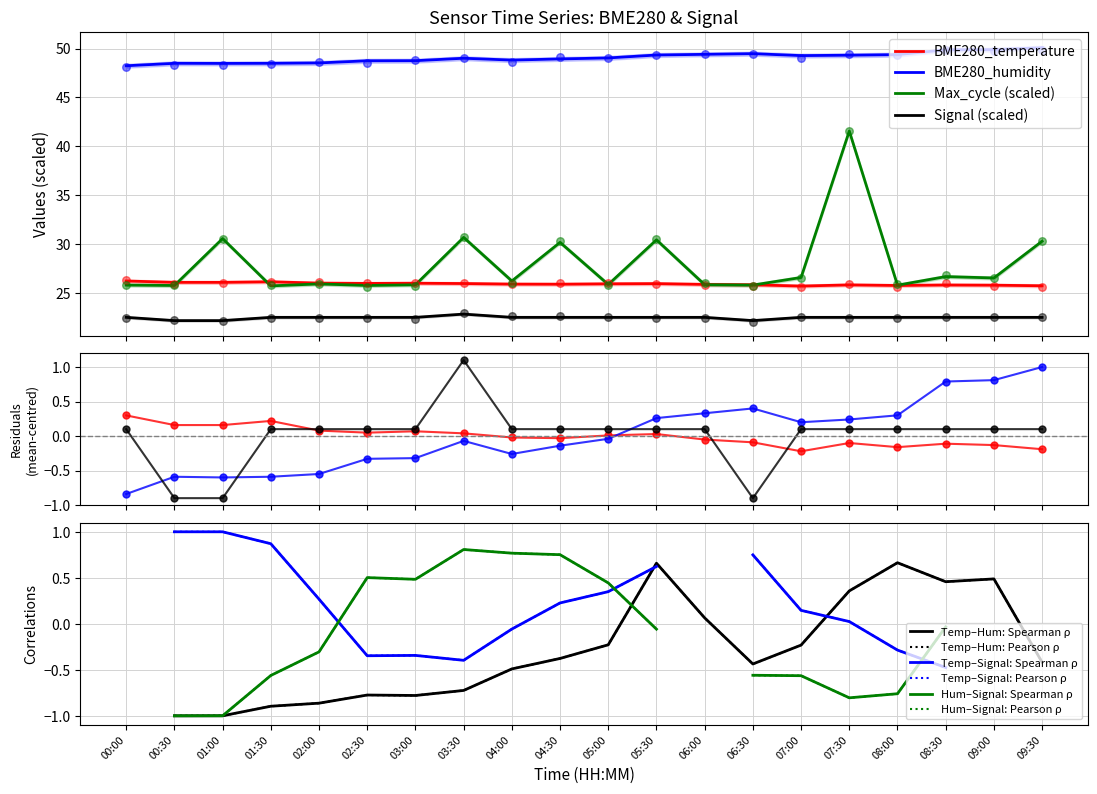

At which category is the sum across all series the highest?

15